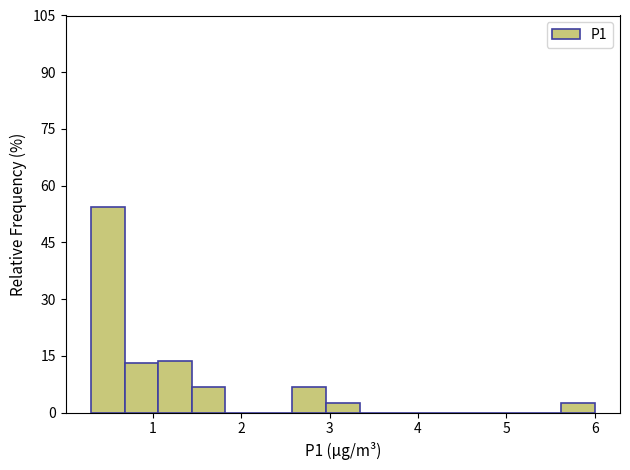

Read against the x-axis, roughly where is the centre of the tallest bar?

0.5